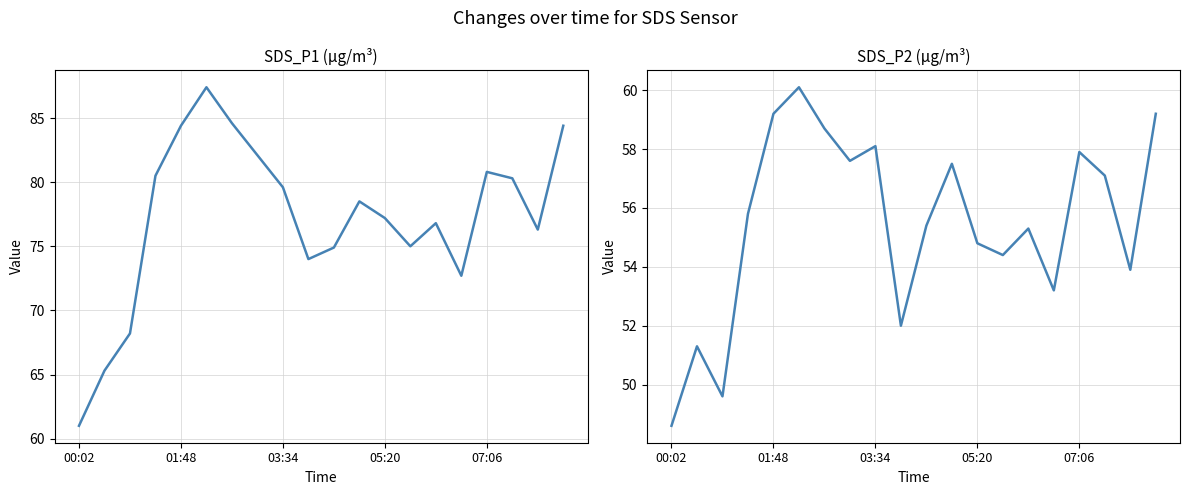

Where is SDS_P1 nearest to the value 74?

9